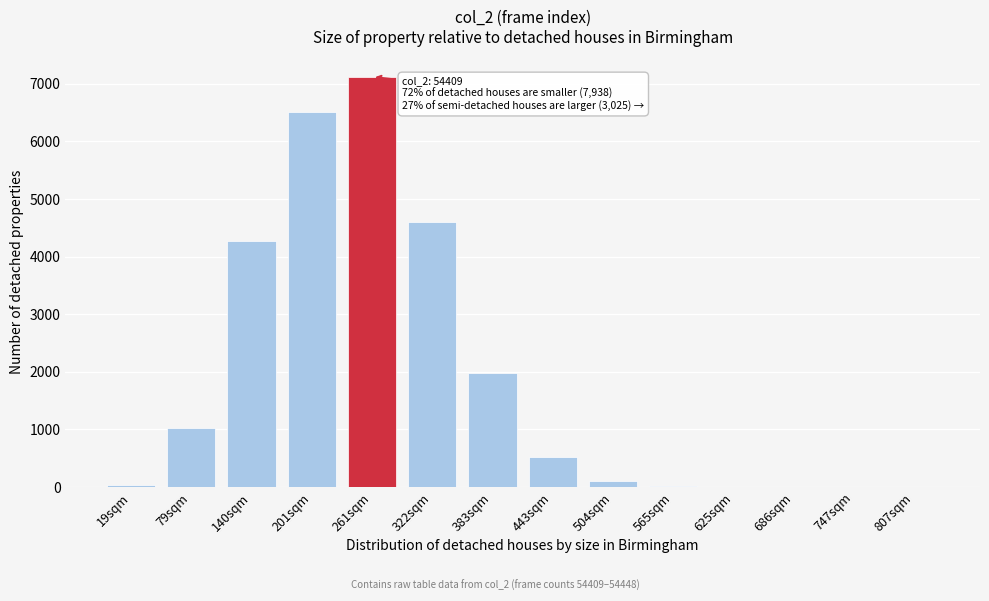

What is the maximum value shown in the chart?

7119